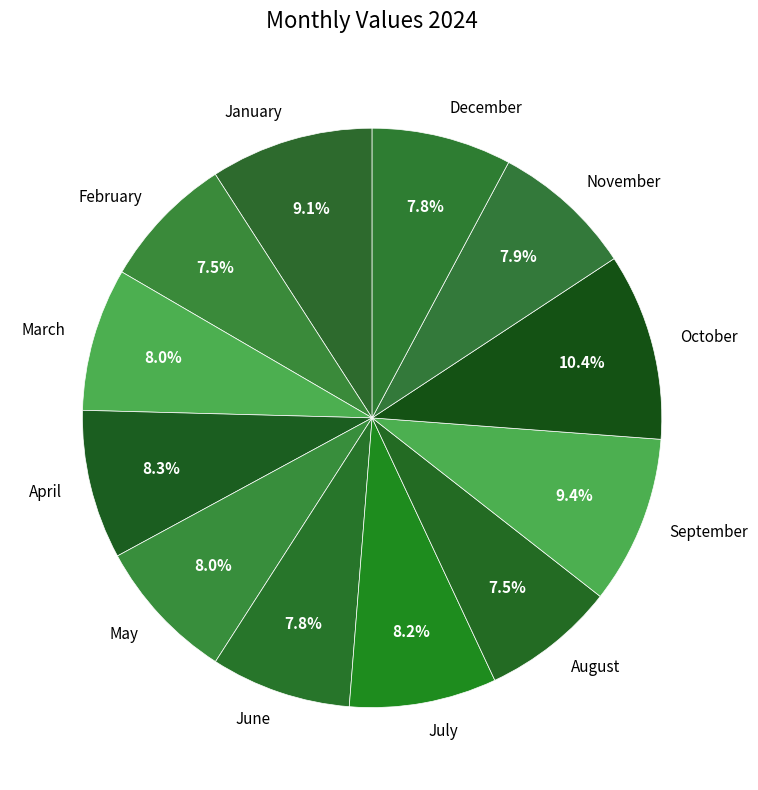

What percentage is NOT represented by March?

92.0%